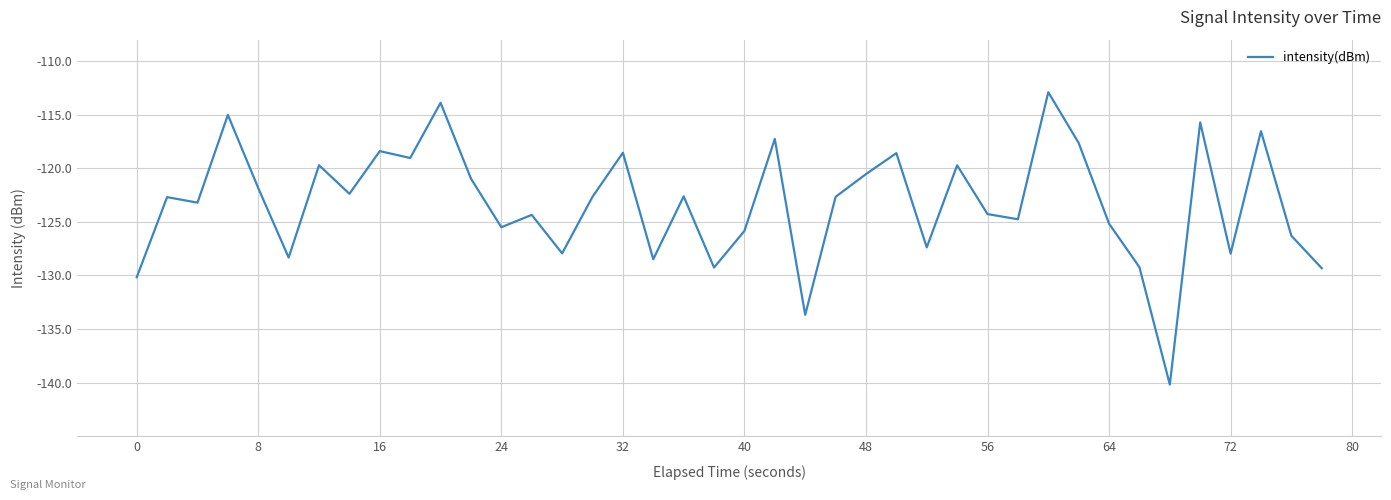

What is the difference between the maximum and minimum values?

27.3